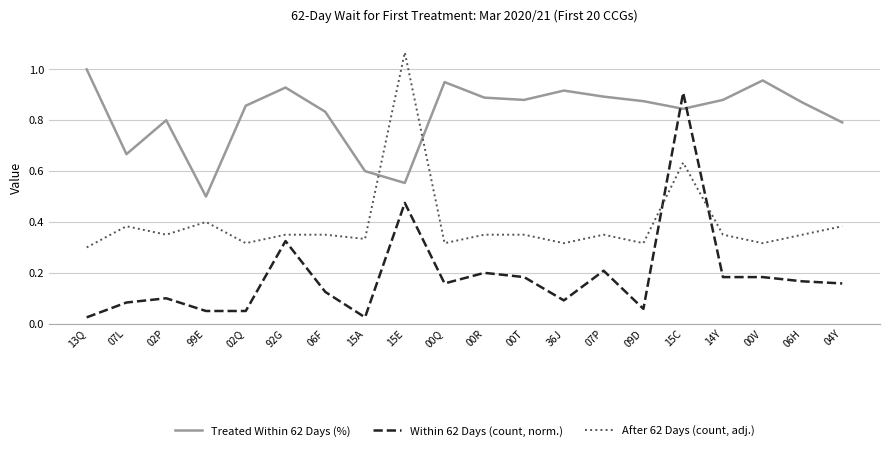

What position from the left is 15A?

8